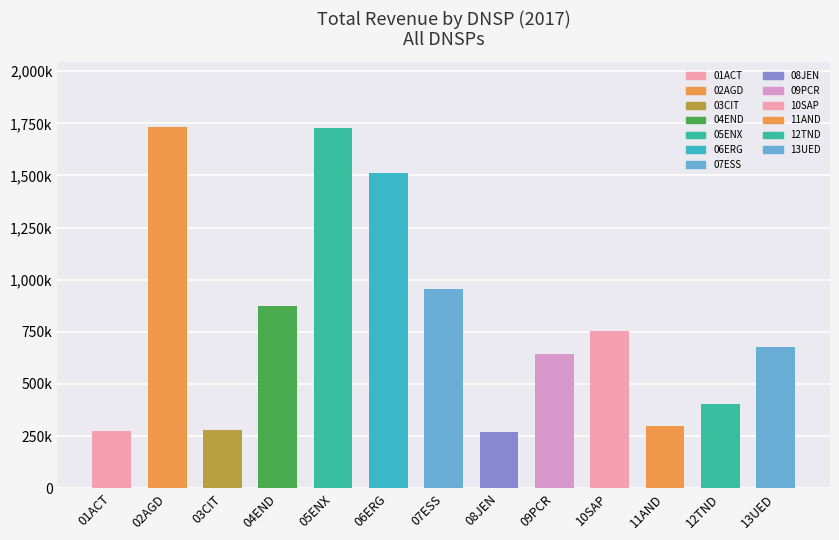

Rank the categories by value from lowest to highest.

08JEN, 01ACT, 03CIT, 11AND, 12TND, 09PCR, 13UED, 10SAP, 04END, 07ESS, 06ERG, 05ENX, 02AGD